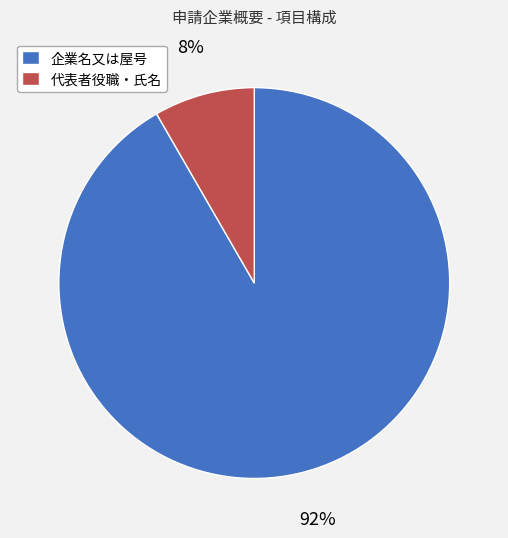

To the nearest percent, what is the combined percentage of 企業名又は屋号 and 代表者役職・氏名?

100%